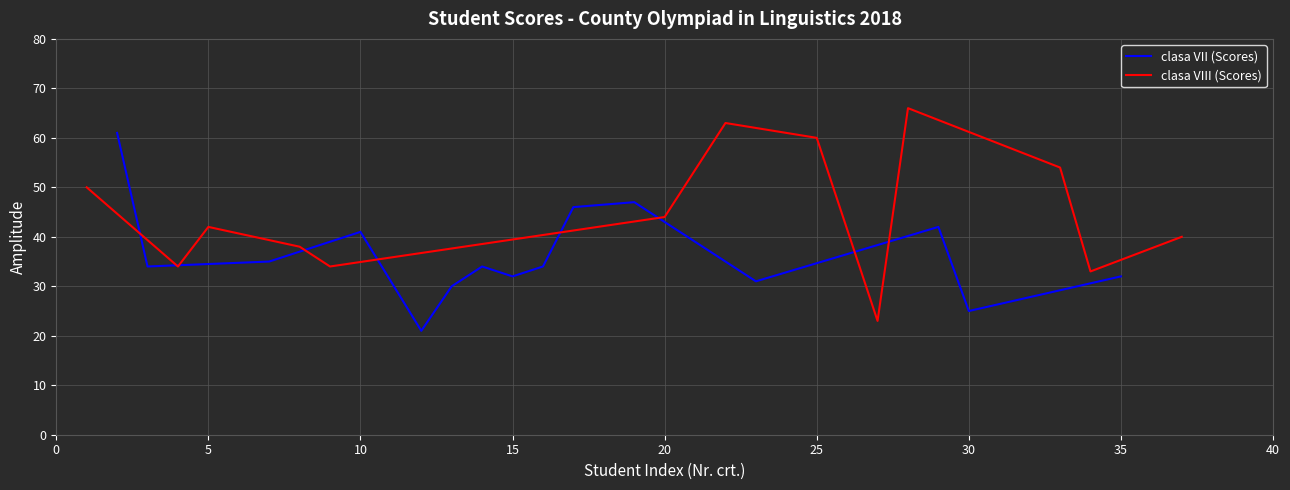

Is this an area chart (filled region under the line)?

No